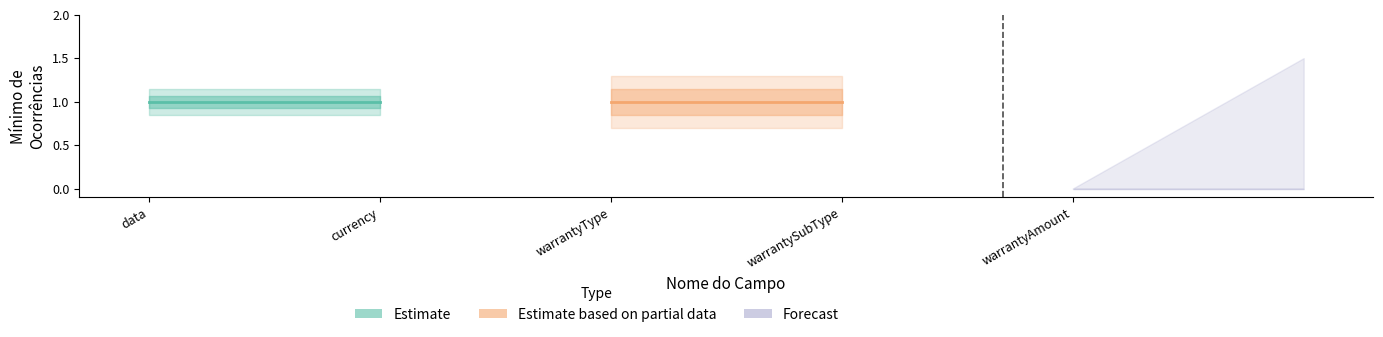

List the labels in order of value, largest first.

data, currency, warrantyType, warrantySubType, warrantyAmount